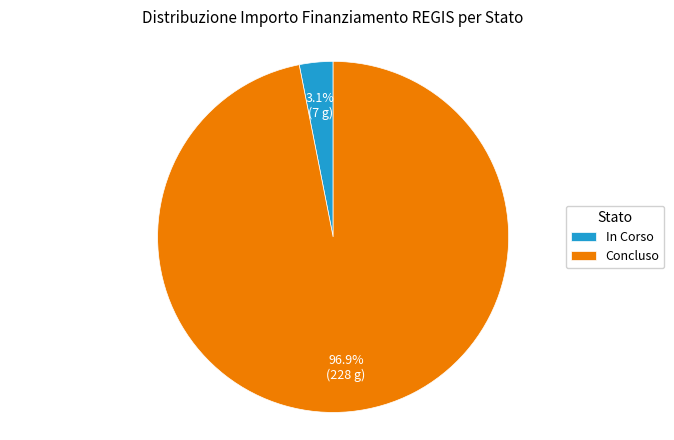

Does any single category account for the majority?

Yes